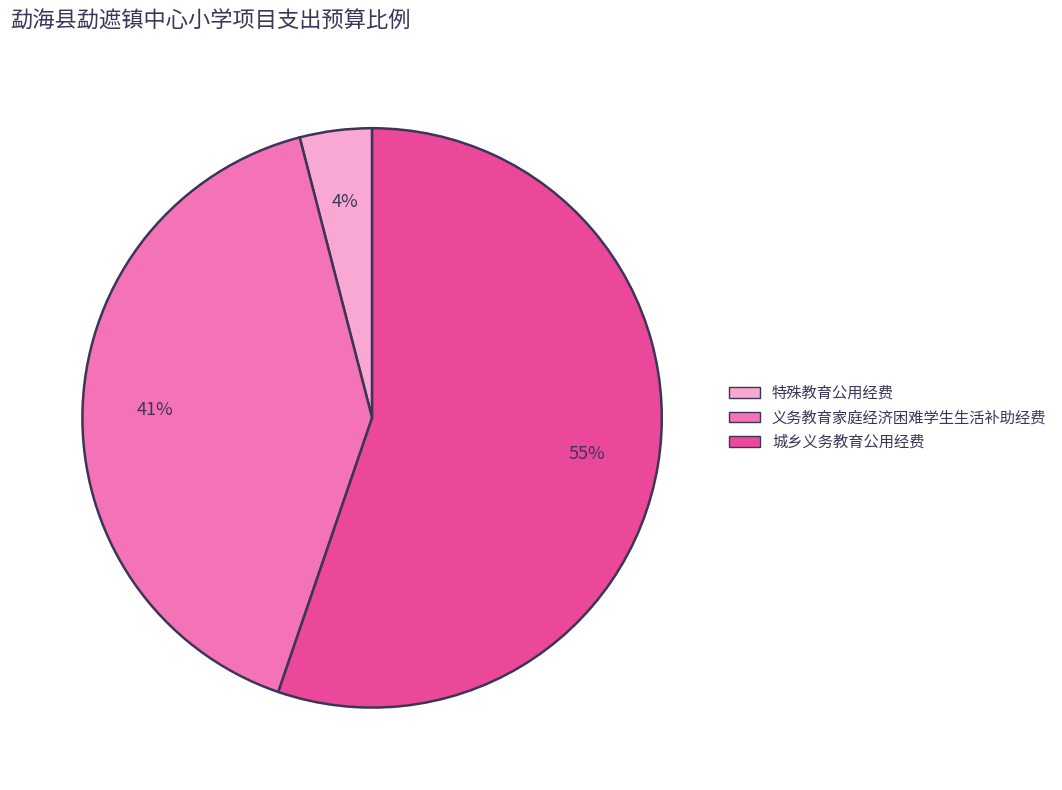

Is 特殊教育公用经费 the majority of the pie?

No